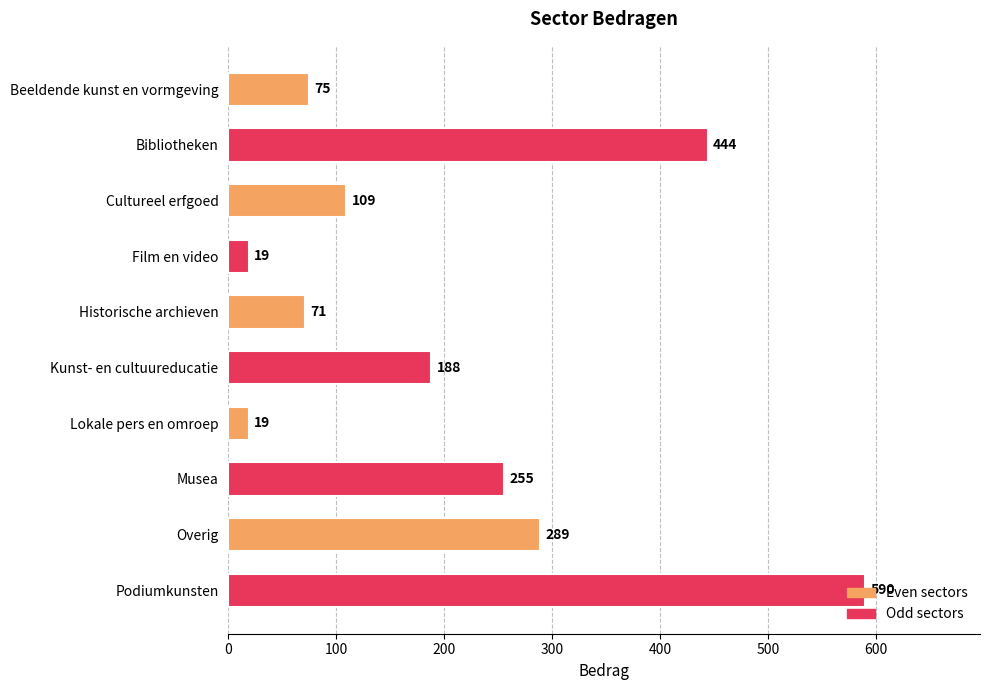

What is the sum of all values?

2059